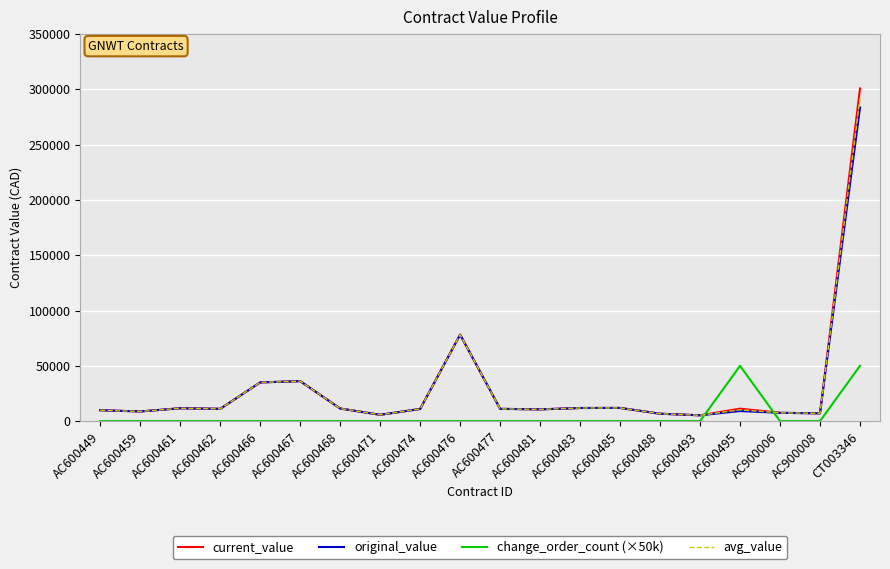

Which category has the highest value in the original_value series?

CT003346